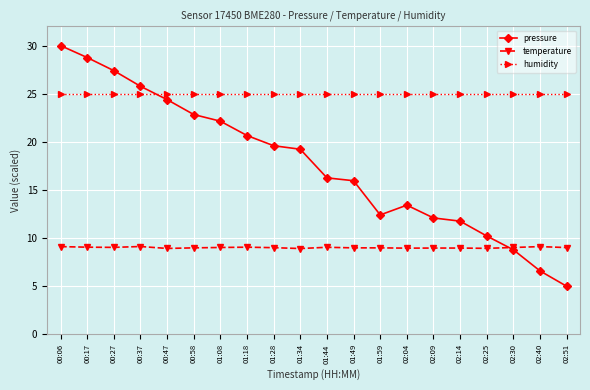

True or false: temperature has more than 1 points higher than both neighbors.

True